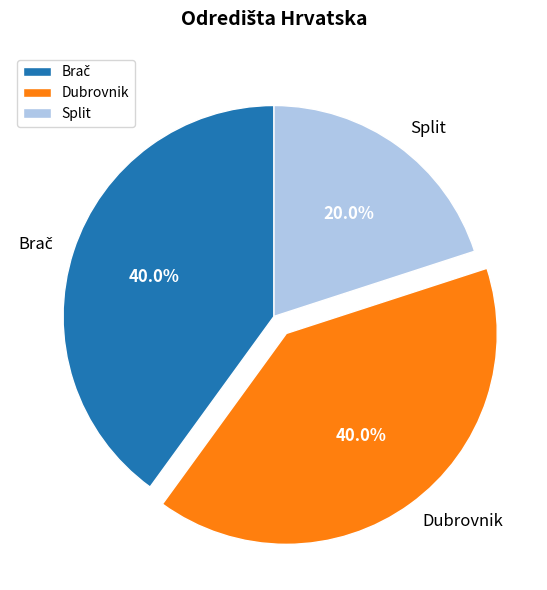

To the nearest percent, what is the difference between the Split and Dubrovnik slice percentages?

20%